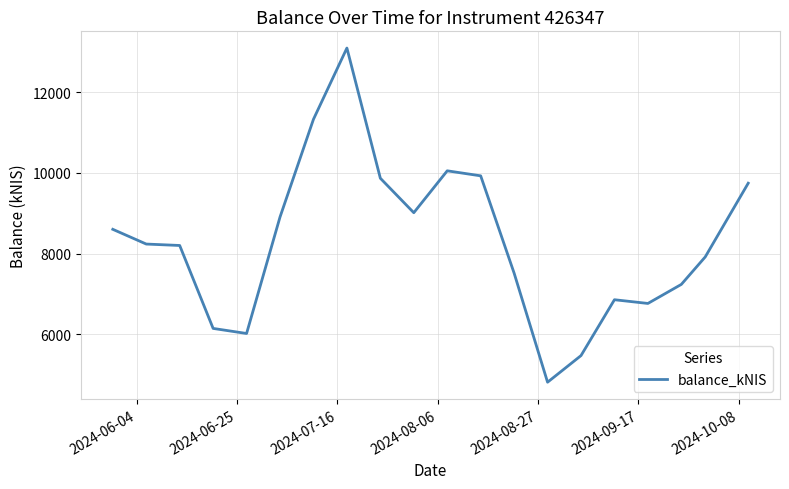

What is the maximum value shown in the chart?

13089.0